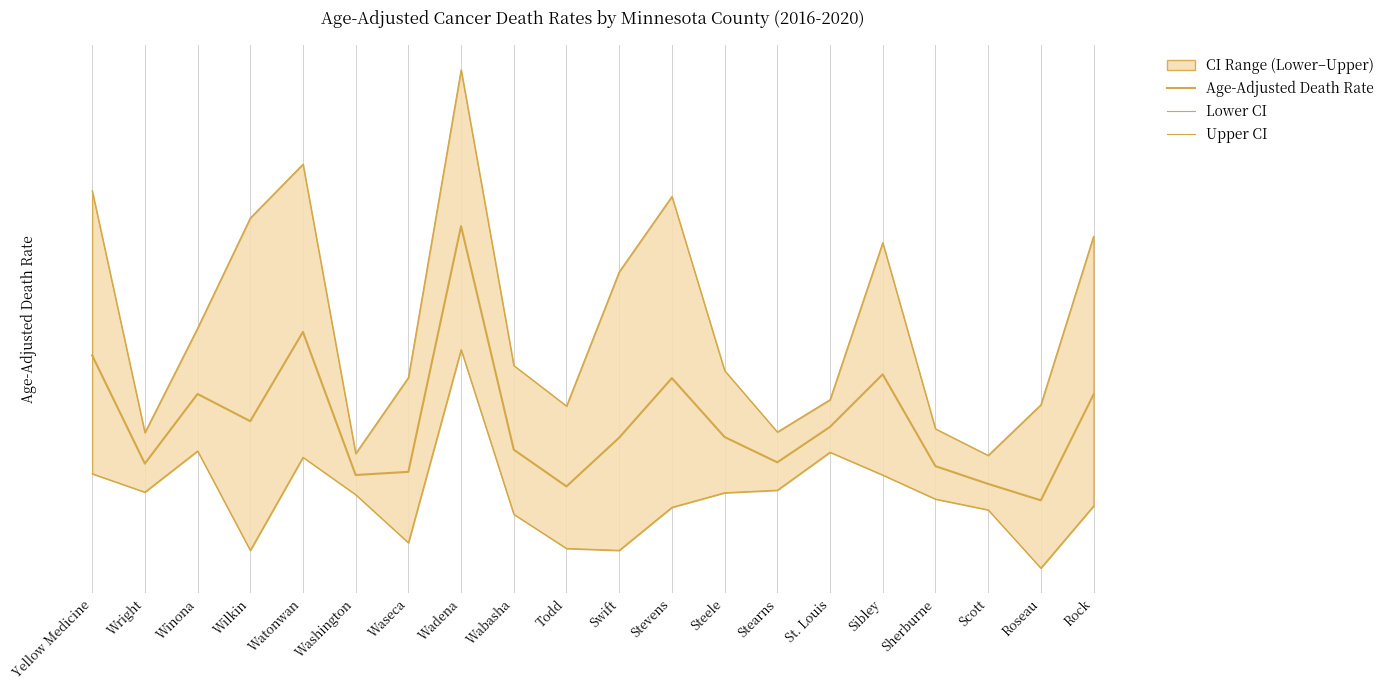

The Lower CI series shows 26.1 at Waseca. True or false?

True